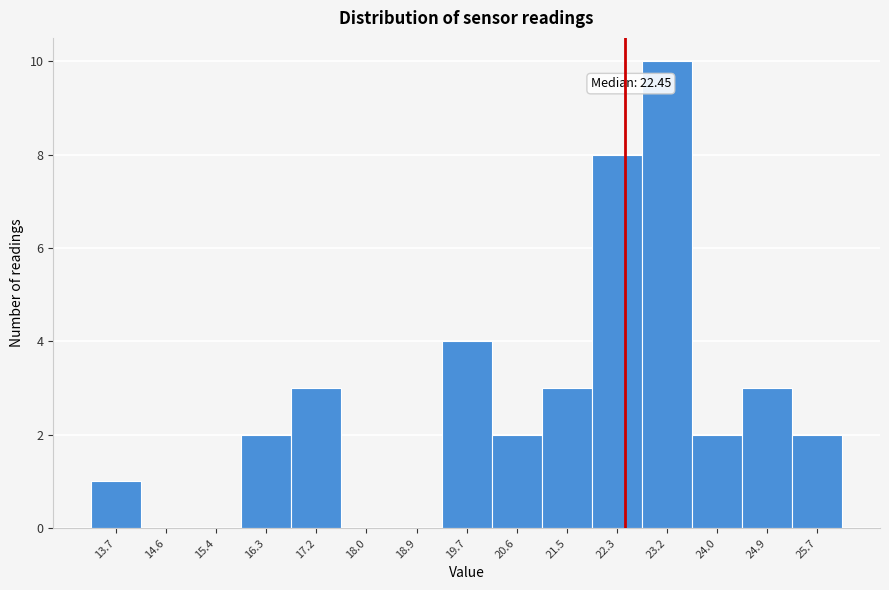

Over which range of the x-axis is the bar tallest?

22.7 to 23.6